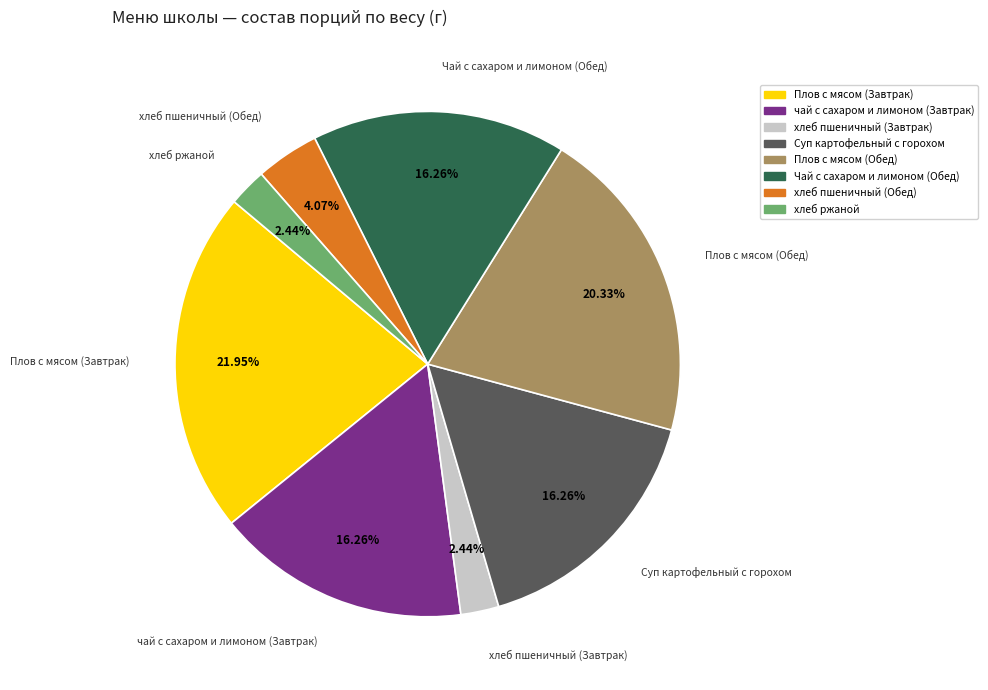

Between хлеб пшеничный (Завтрак) and Плов с мясом (Обед), which is larger?

Плов с мясом (Обед)